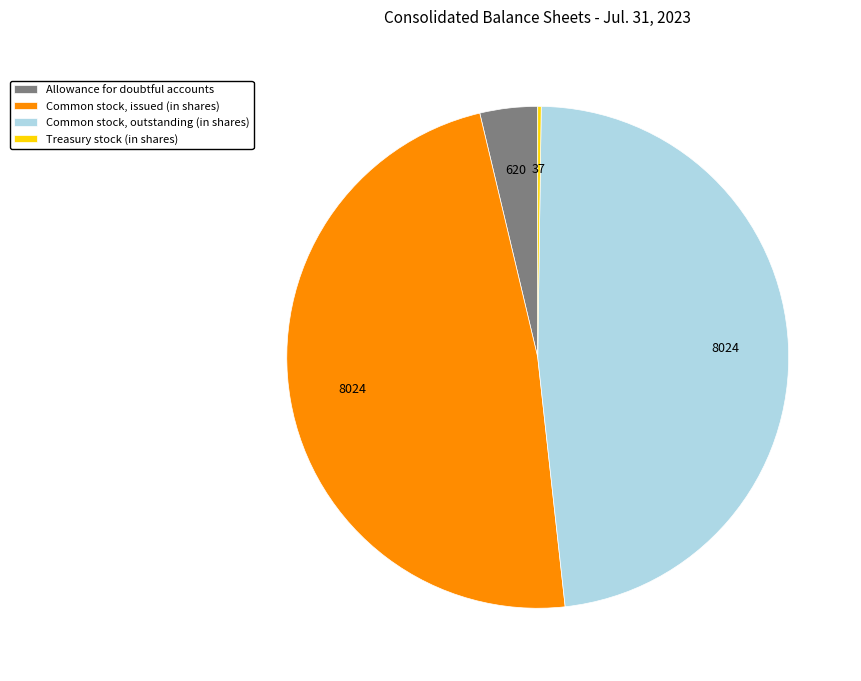

Is it true that Common stock, issued (in shares) is 48% of the pie?

True